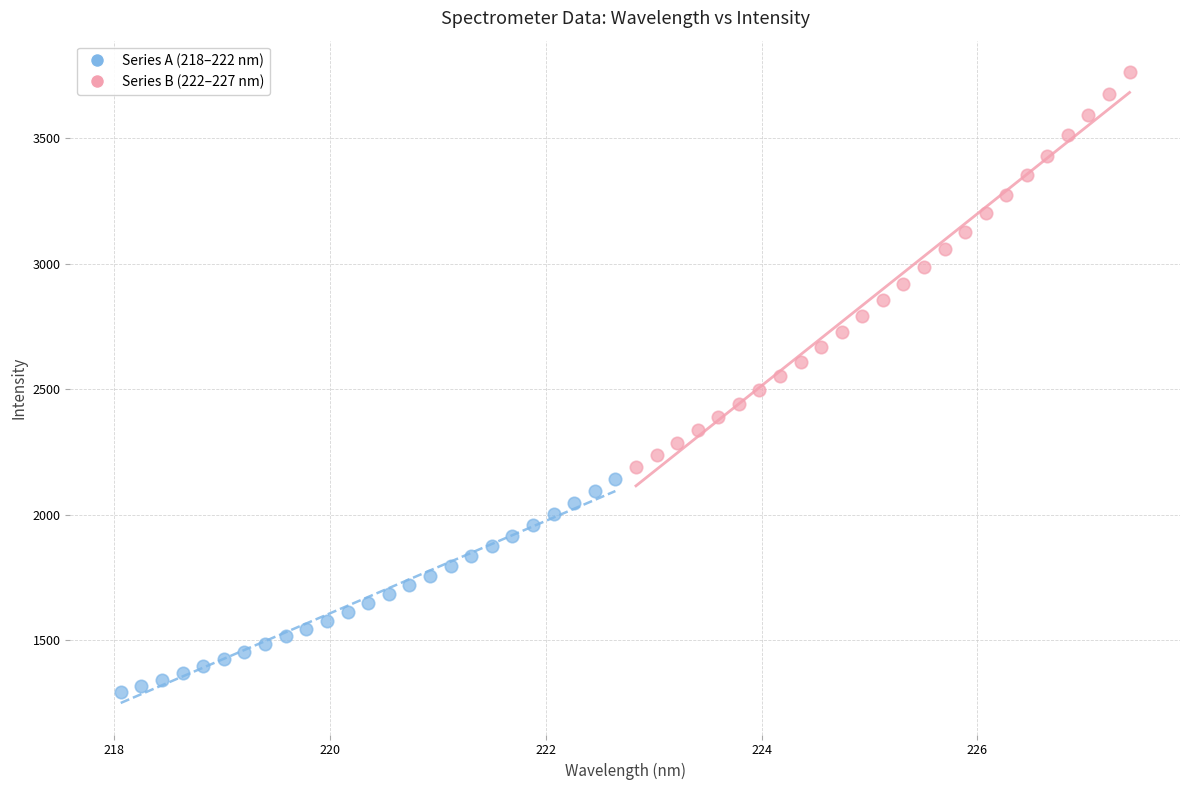

Which series contains the highest Y value?

Series B (222–227 nm)